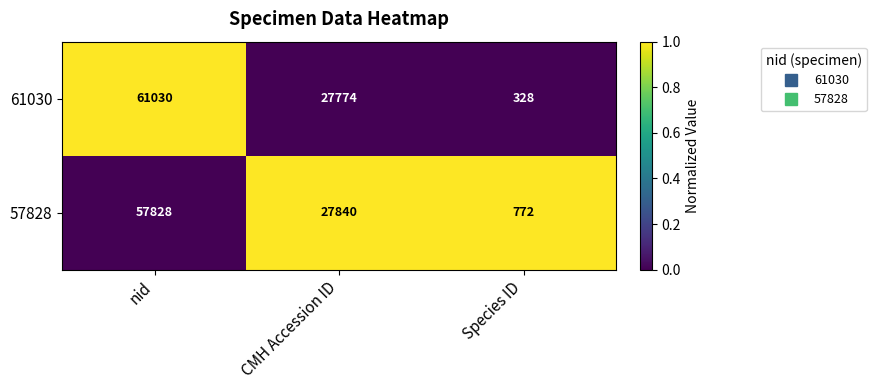

Reading left to right, what are all the values shown in this chart?

61030: 61030	27774	328
57828: 57828	27840	772